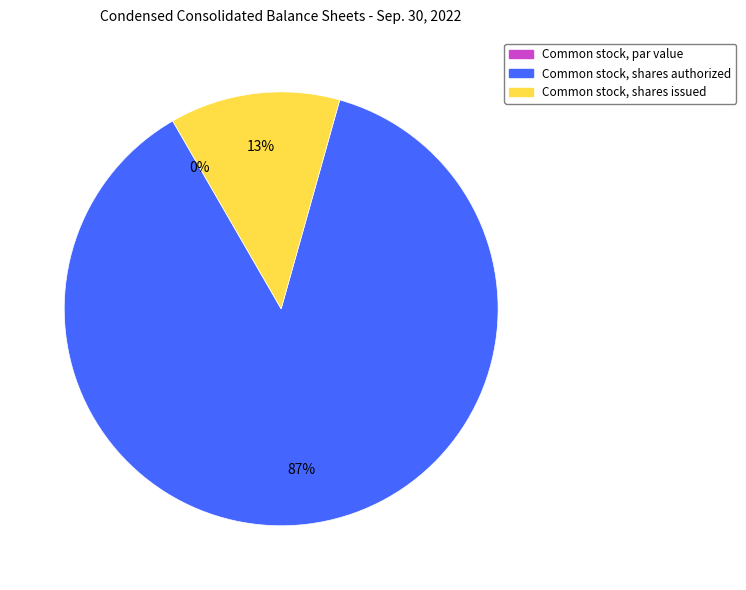

What percentage is the Common stock, shares authorized slice, to the nearest percent?

87%